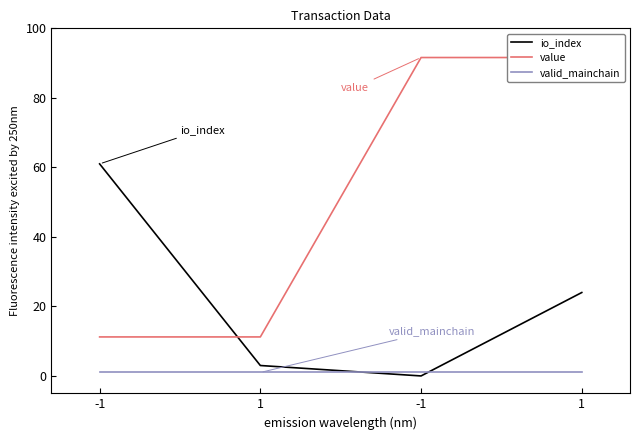

Is it true that value equals 4.1 at -1?

False